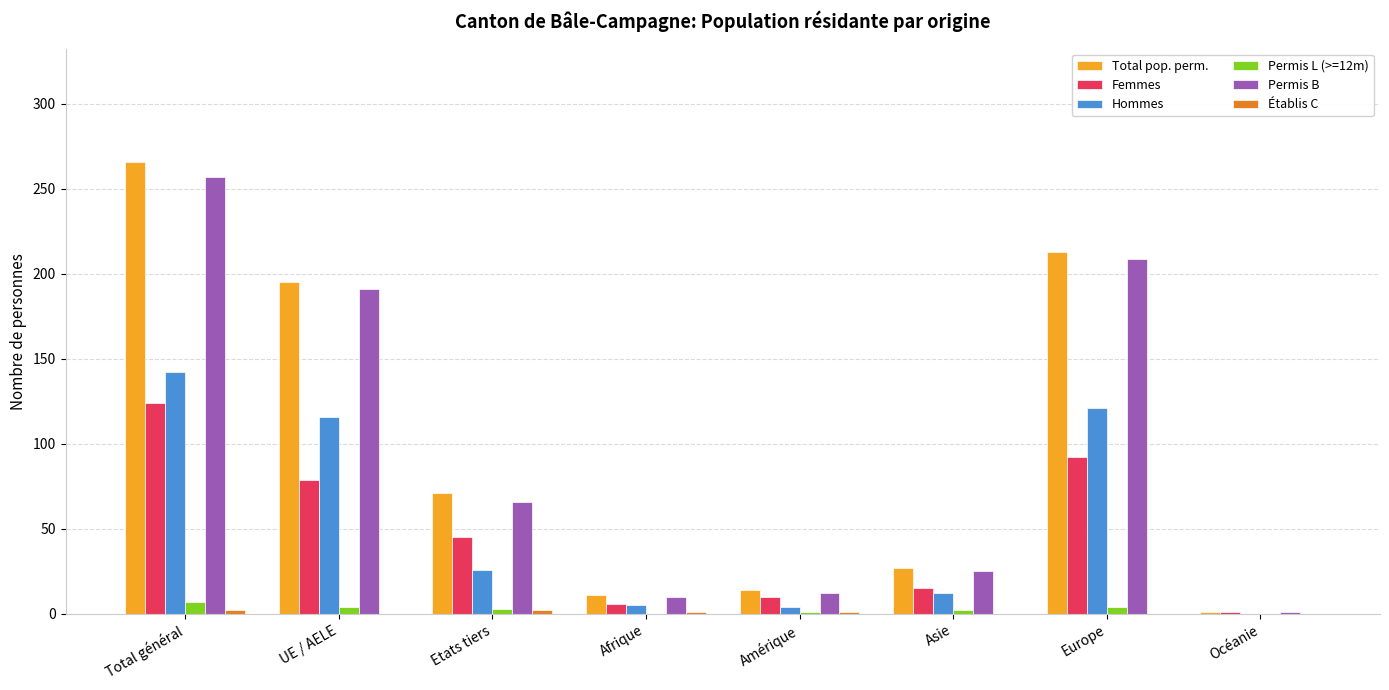

Which series changed the most between Total général and Afrique?

Total pop. perm.